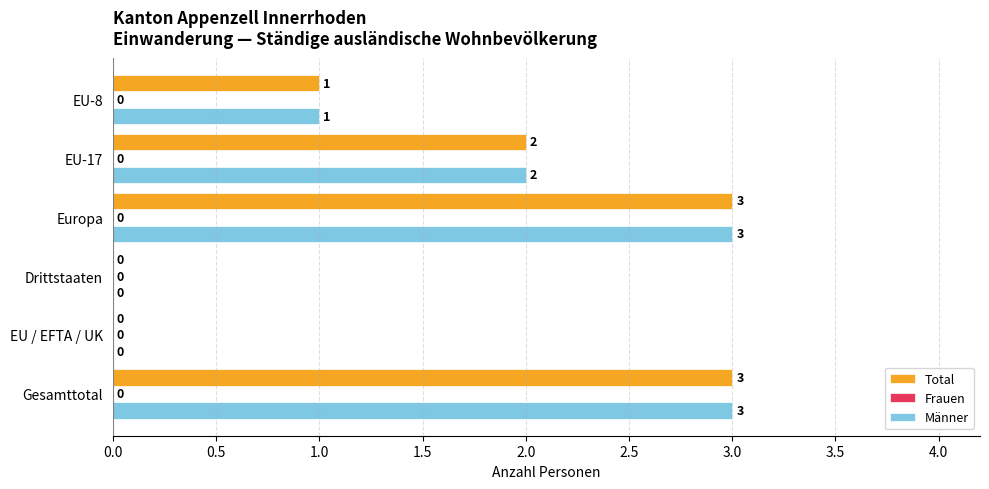

How many Männer values are between 0 and 3?

6